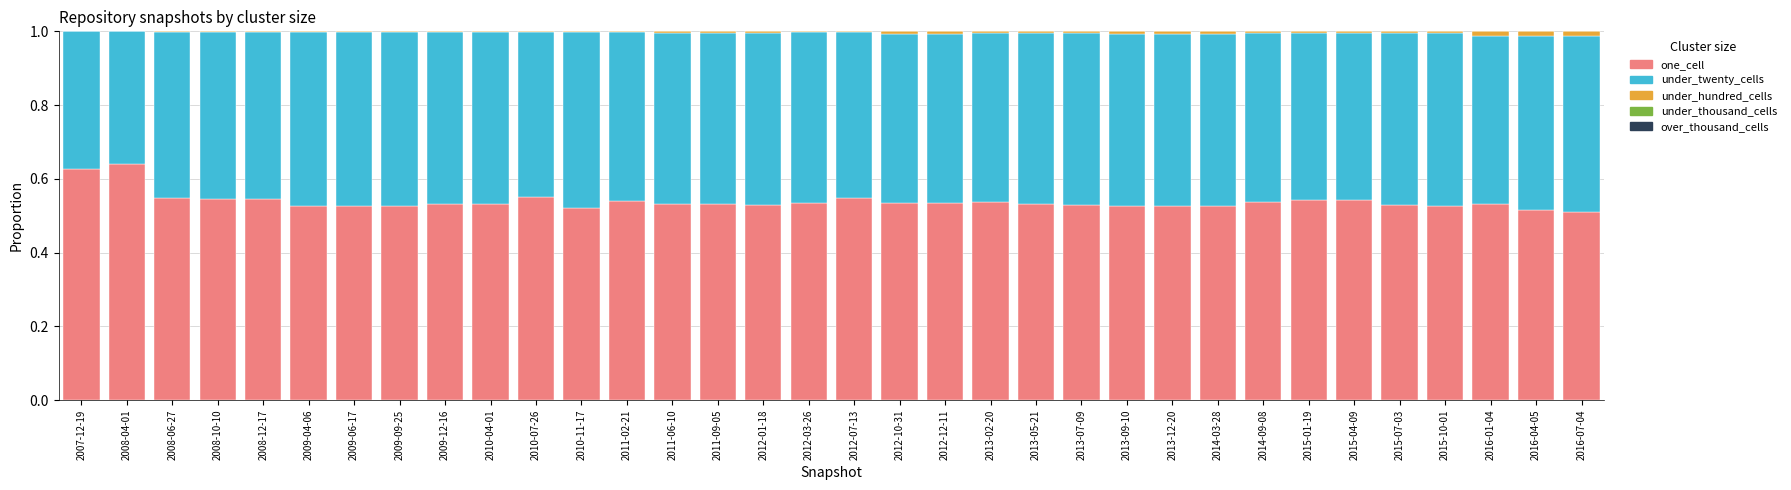

What is the sum of all one_cell values?

18.3